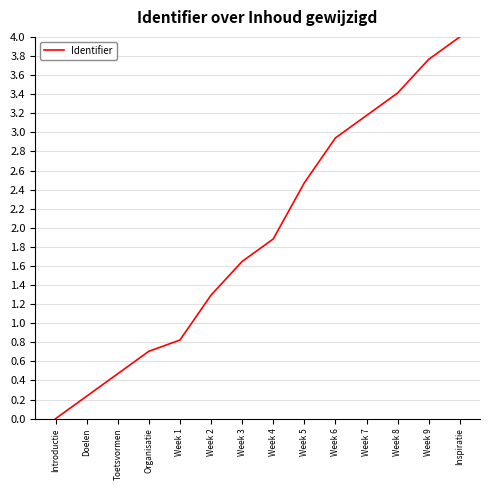

List the labels in order of value, largest first.

Inspiratie, Week 9, Week 8, Week 7, Week 6, Week 5, Week 4, Week 3, Week 2, Week 1, Organisatie, Toetsvormen, Doelen, Introductie